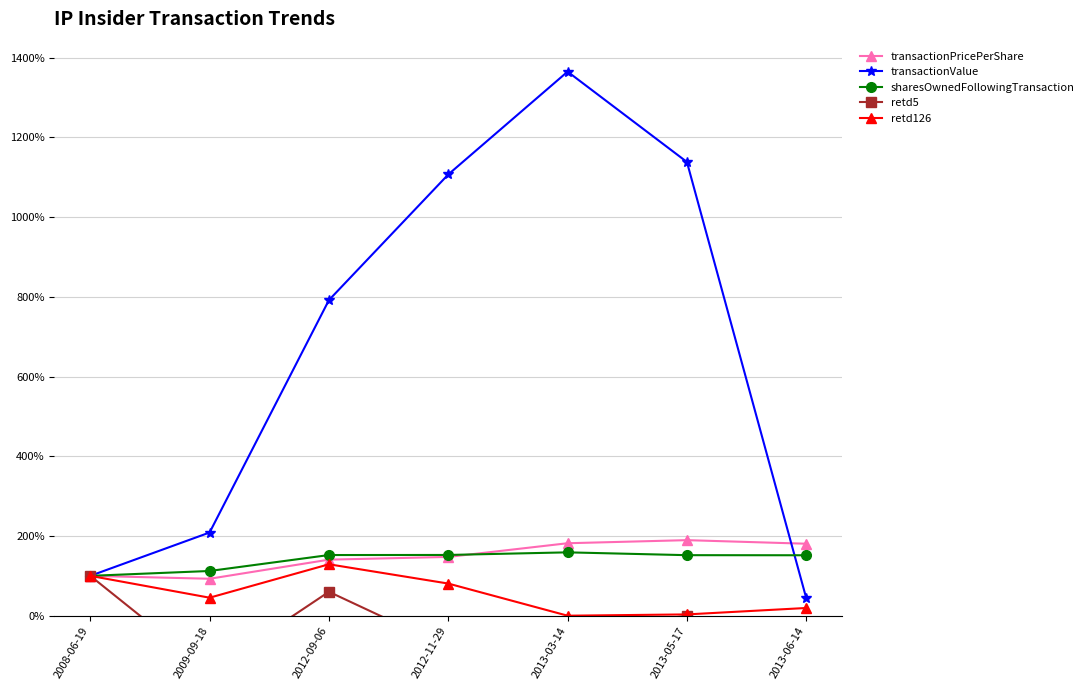

What is the sum of all transactionValue values?

4755.4